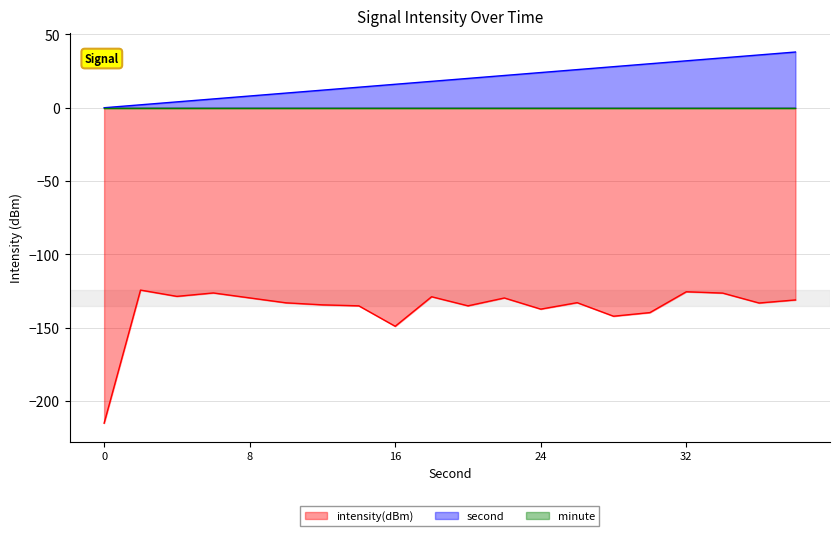

What is the greatest value displayed?

38.0